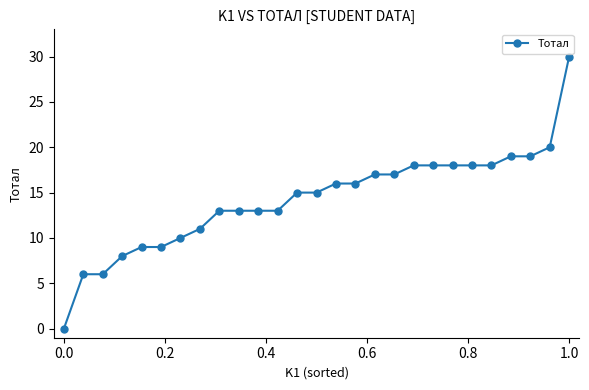

What is the sum of all values?

385